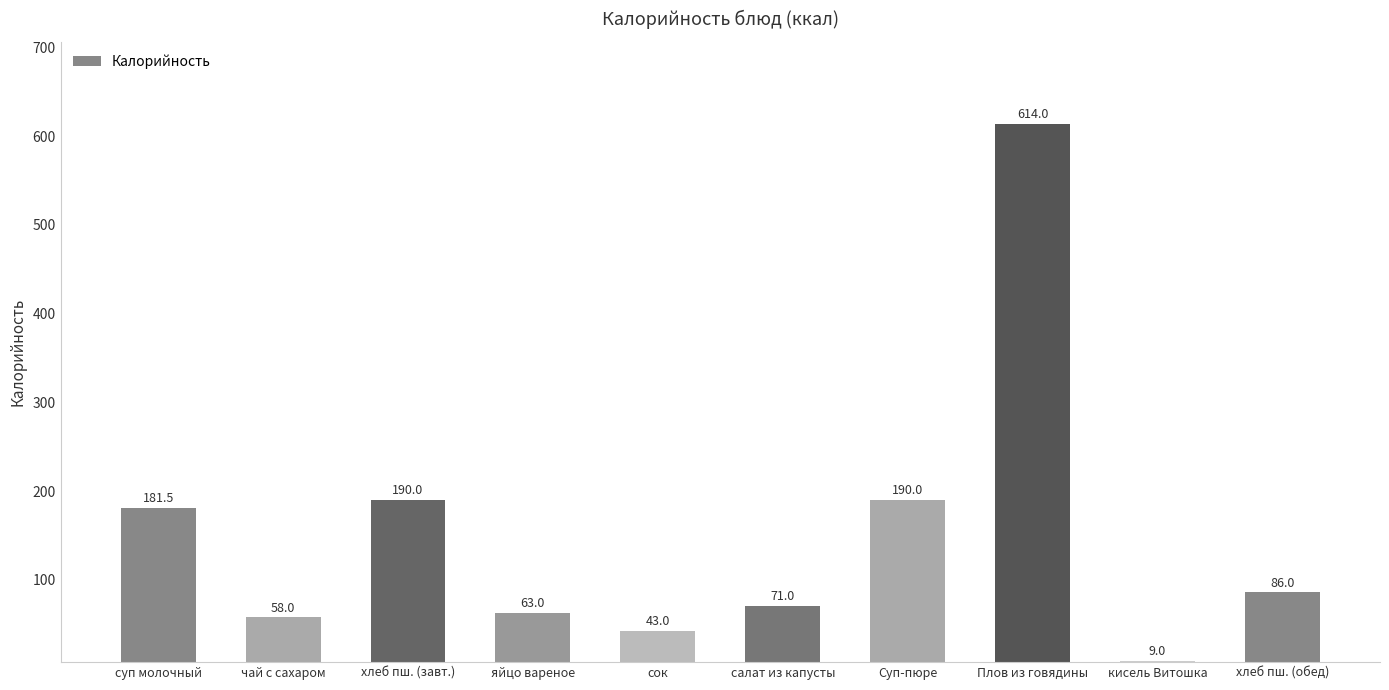

Does the chart contain stacked bars?

No